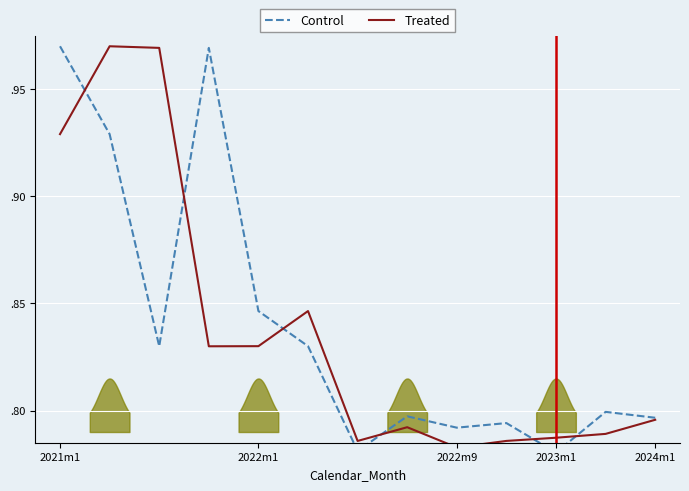

Where is Control nearest to the value 0?

2023m1